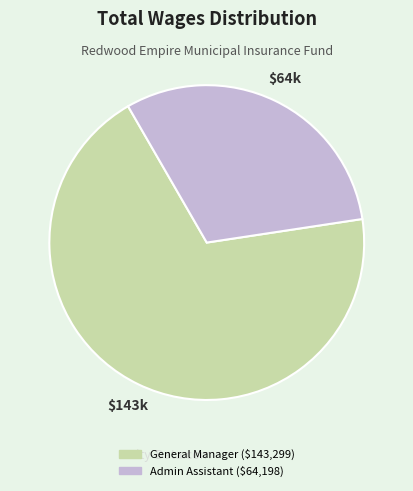

What is the majority slice?

General Manager